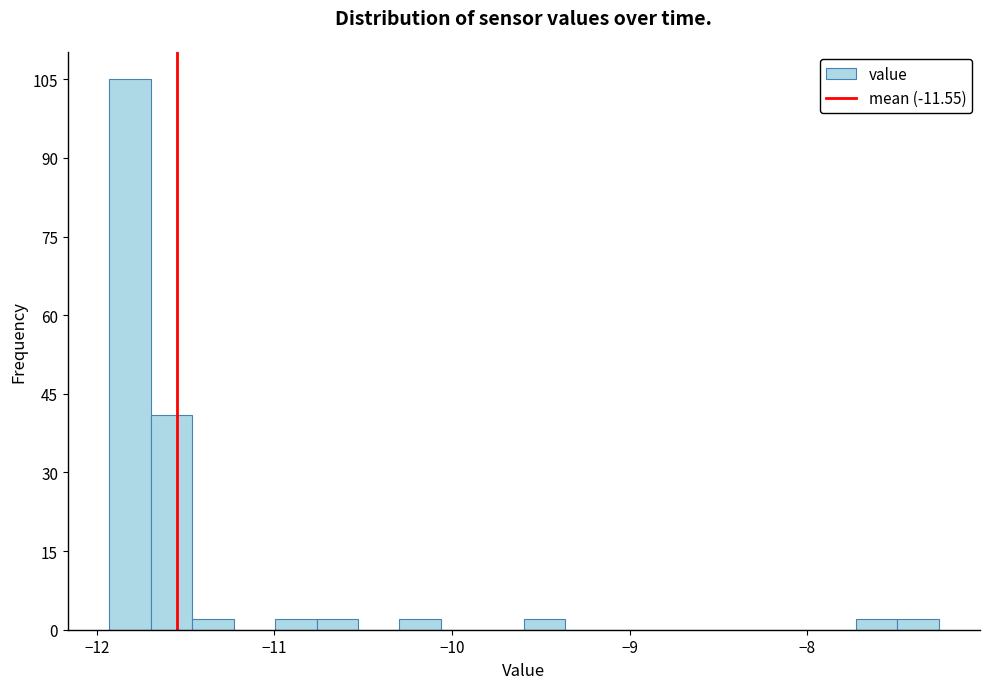

Read against the x-axis, roughly where is the centre of the tallest bar?

-11.8